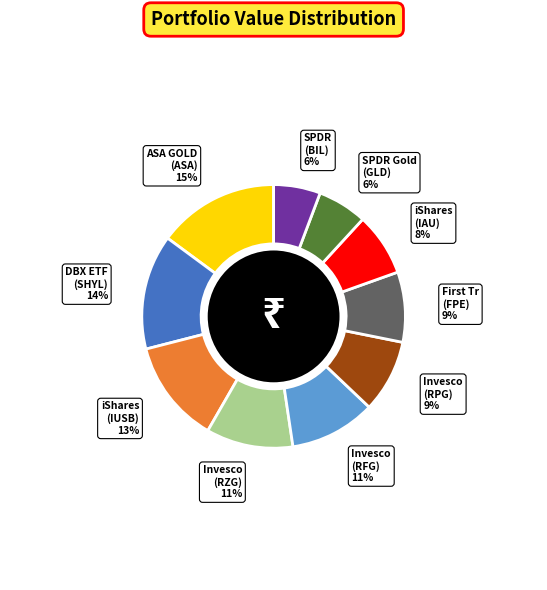

The DBX ETF (SHYL) slice represents 9% of the pie. True or false?

False